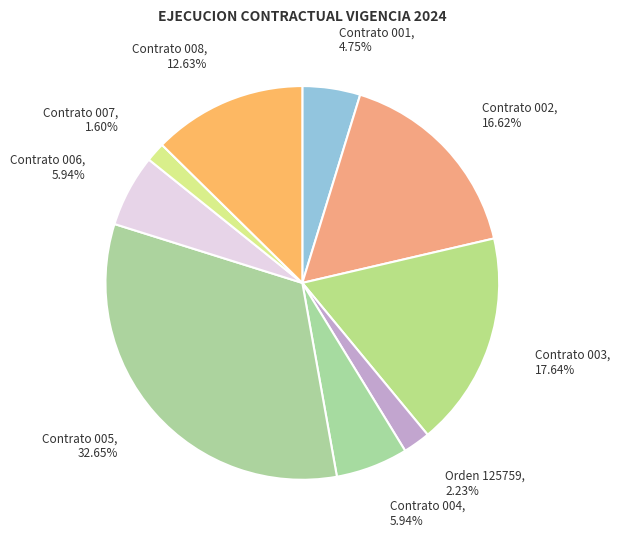

Which slice is the largest?

Contrato de prestacion de servicios 005